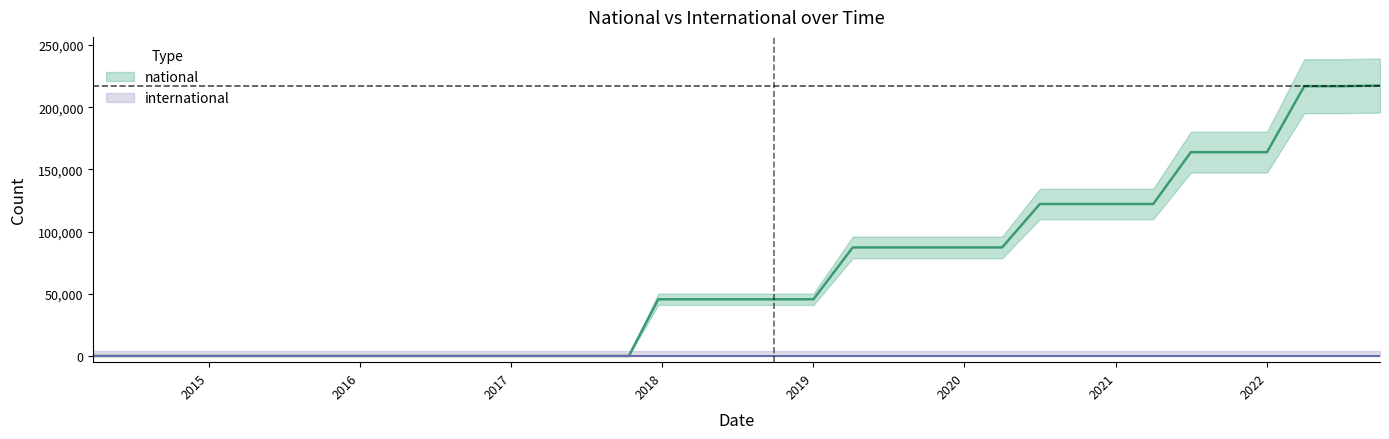

Reading left to right, what are all the values shown in this chart?

44	44	44	44	44	44	44	44	44	44	44	44	44	44	45566	45566	45566	45566	45566	87293	87293	87293	87293	87293	122184	122184	122184	122184	163873	163873	163873	216947	216947	217440